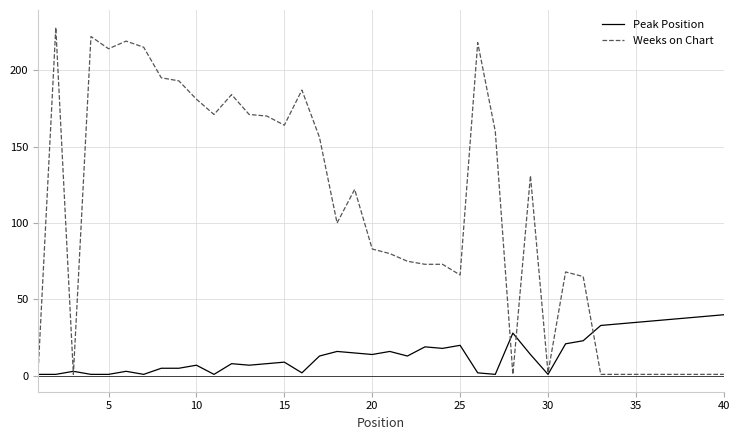

Which series has the widest spread of values?

Weeks on Chart